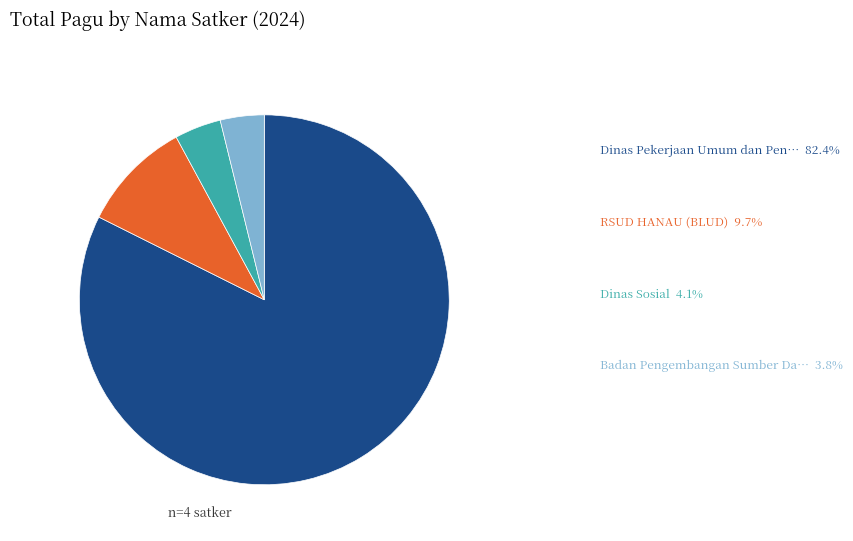

Is there any slice that represents more than half of the pie?

Yes